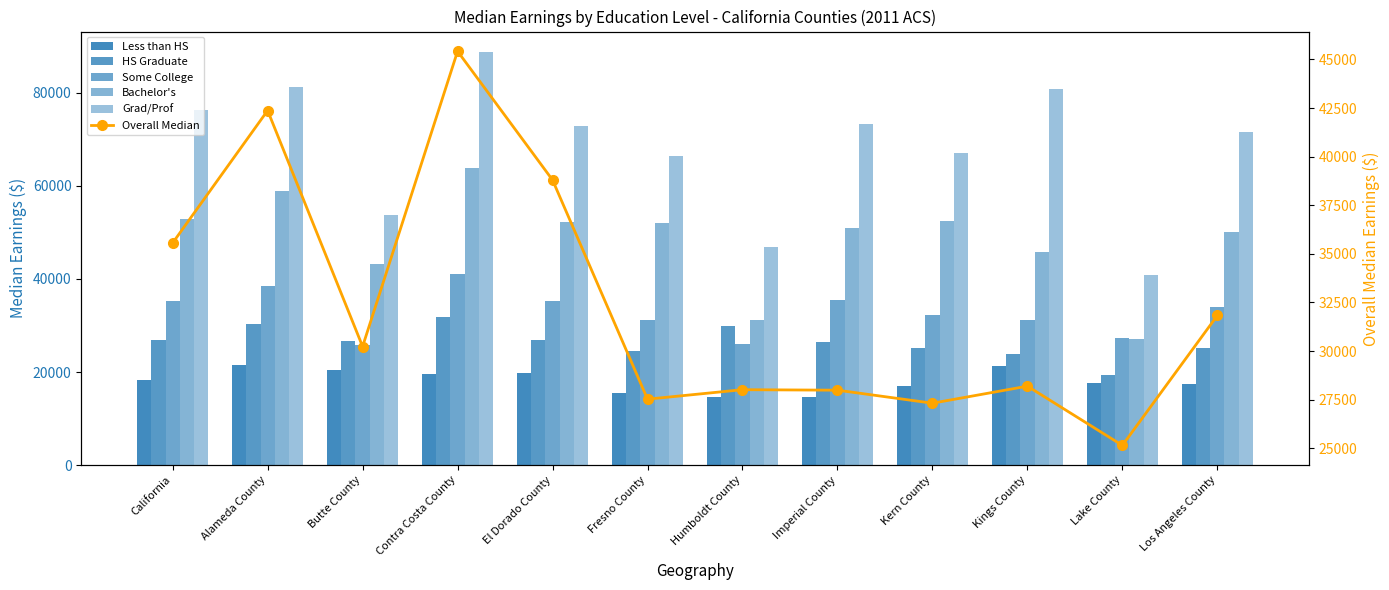

Which series has the widest spread of values?

Grad/Prof